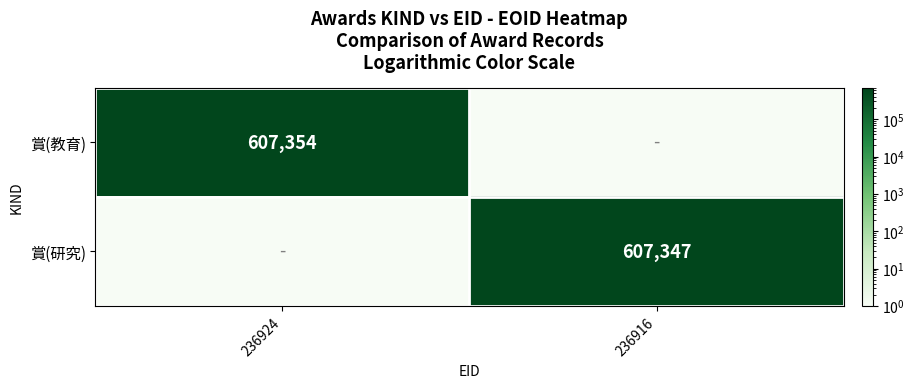

Is it true that 賞(教育) equals 356991 at 236924?

False